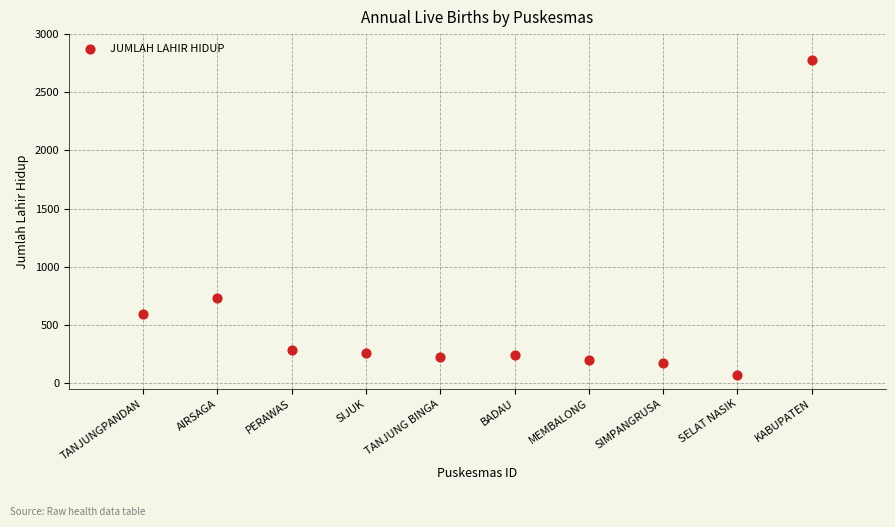

What is the average X value?

6